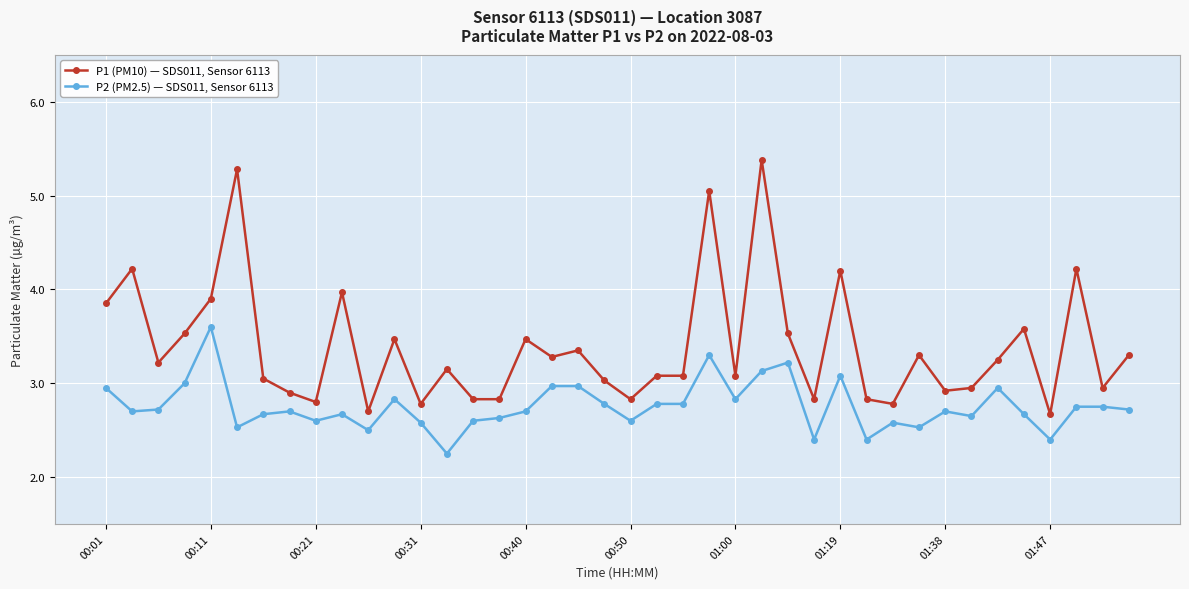

What is the maximum value for P2 (PM2.5) — SDS011, Sensor 6113?

3.6